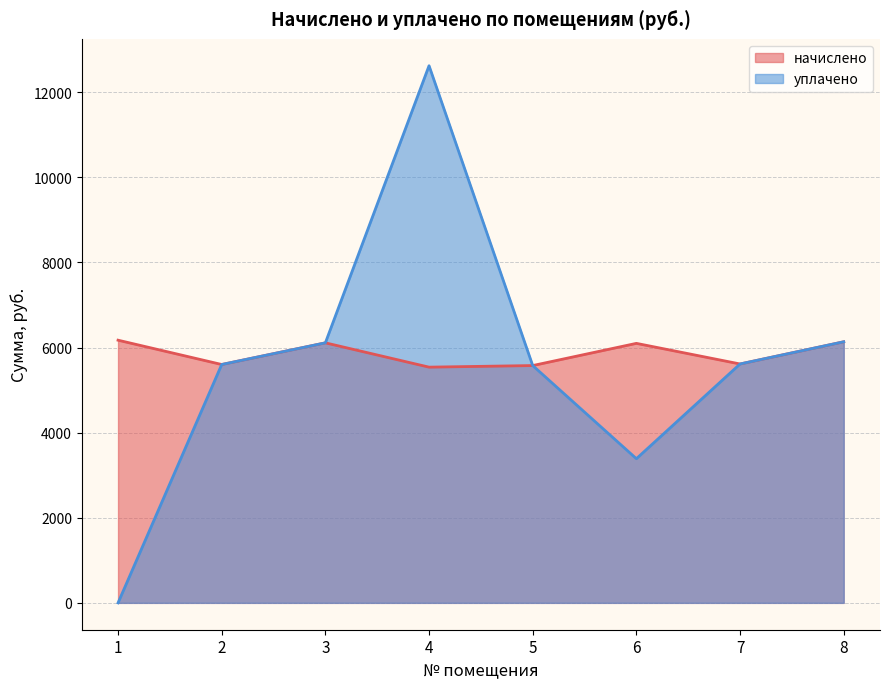

Which category has the lowest value in the начислено series?

4